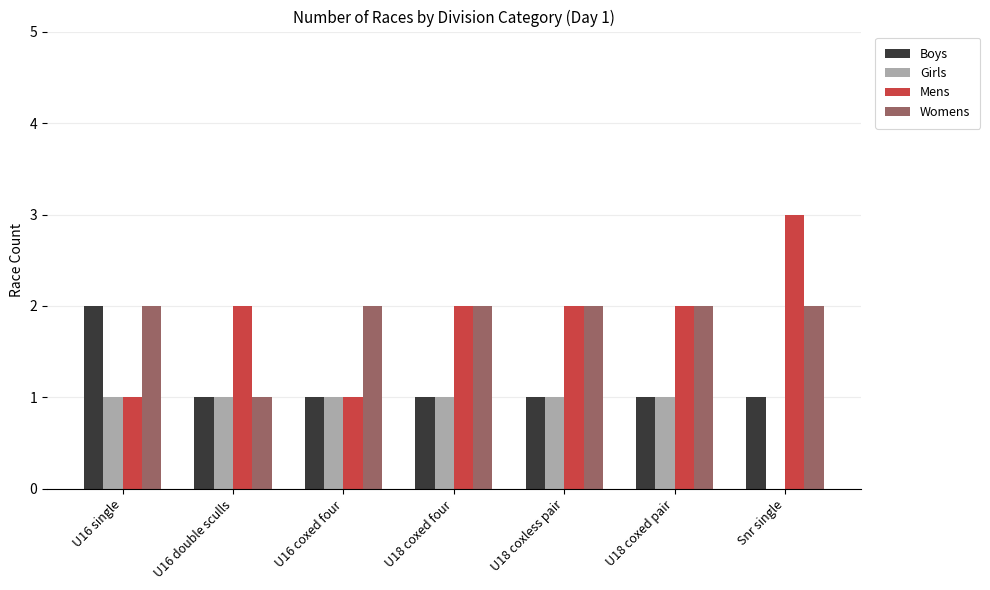

Is it true that Womens equals 2 at U18 coxless pair?

True